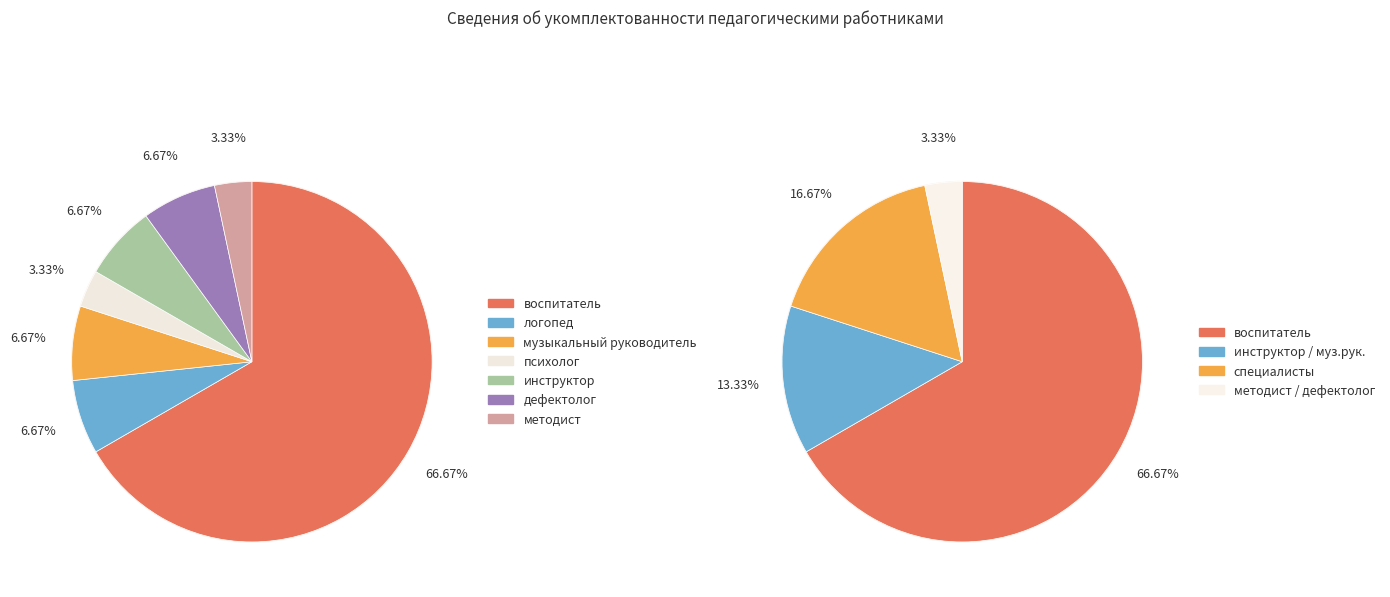

To the nearest percent, what percentage of the pie is методист?

3%